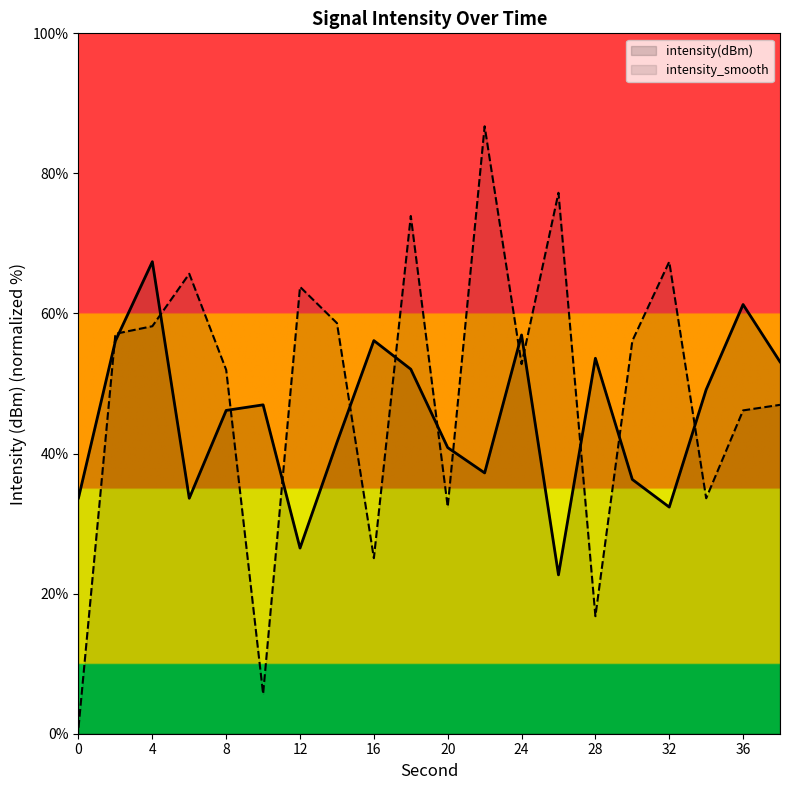

The intensity(dBm) series shows 106.3 at 4. True or false?

False